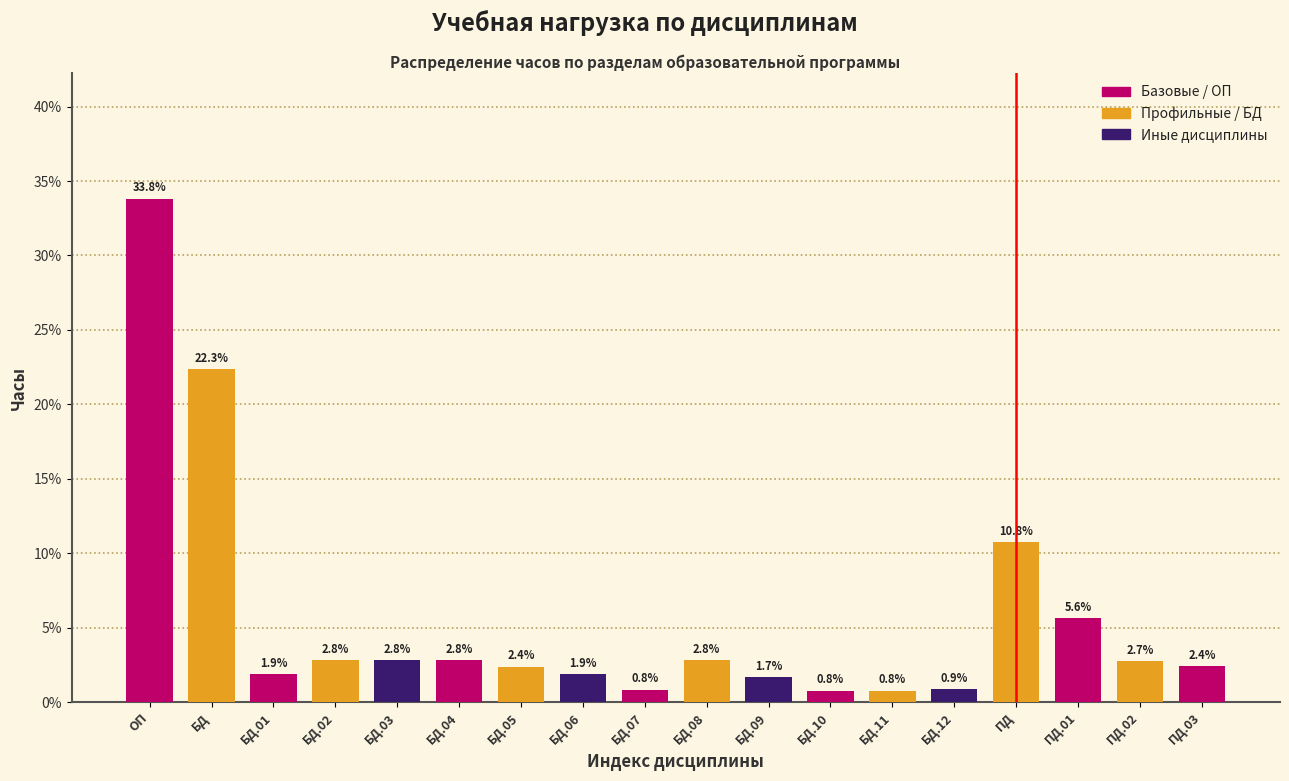

Reading left to right, extract all data points from this chart.

33.8	22.3	1.9	2.8	2.8	2.8	2.4	1.9	0.8	2.8	1.7	0.8	0.8	0.9	10.8	5.6	2.7	2.4